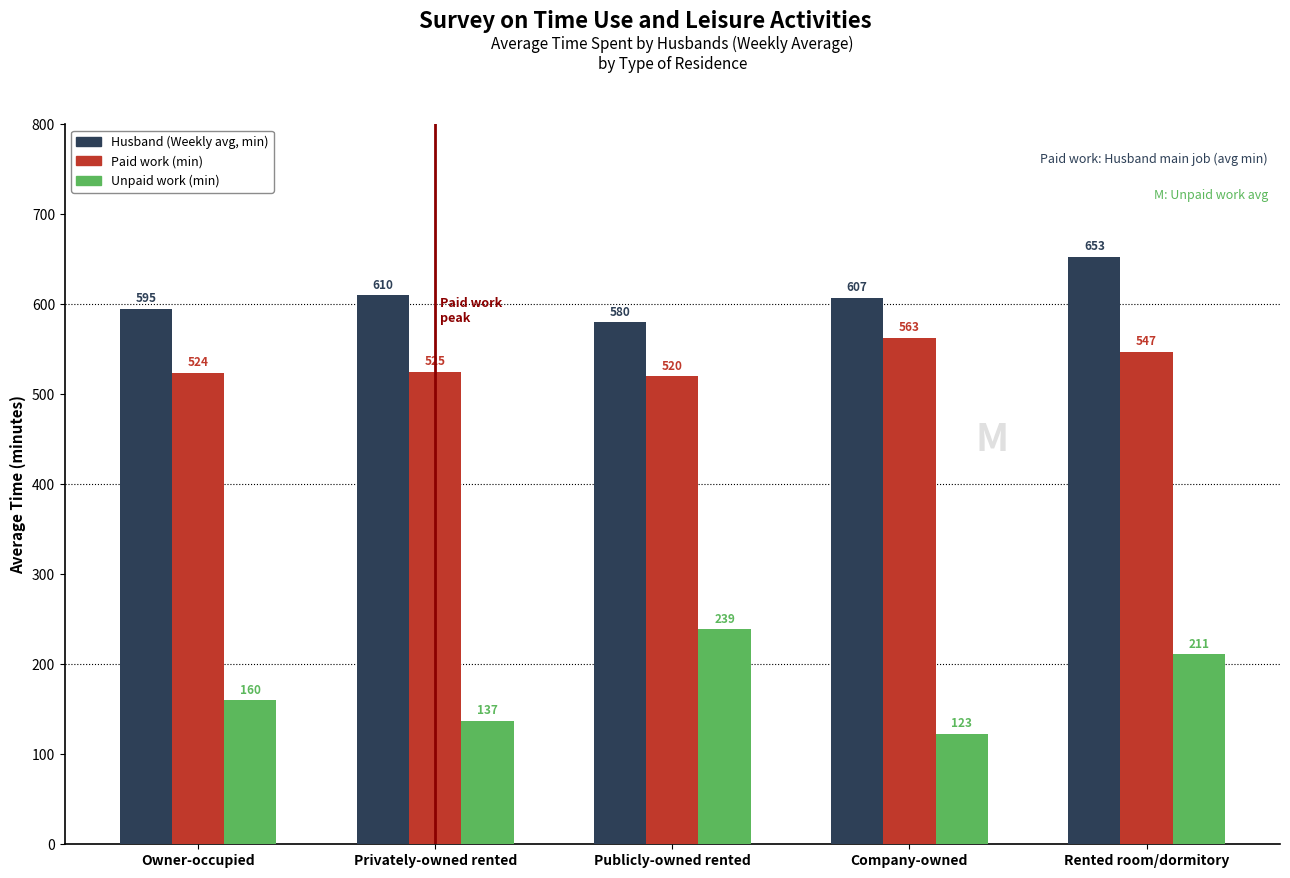

What is the average value of the Paid work (min) series?

536